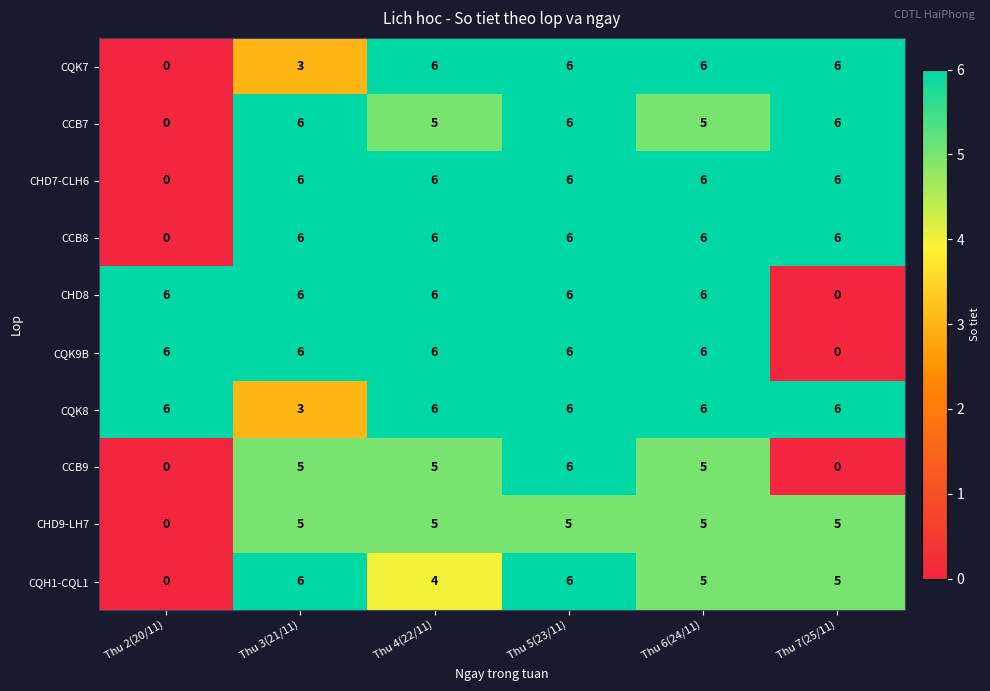

What is the difference between the highest and lowest values at Thu 6(24/11)?

1